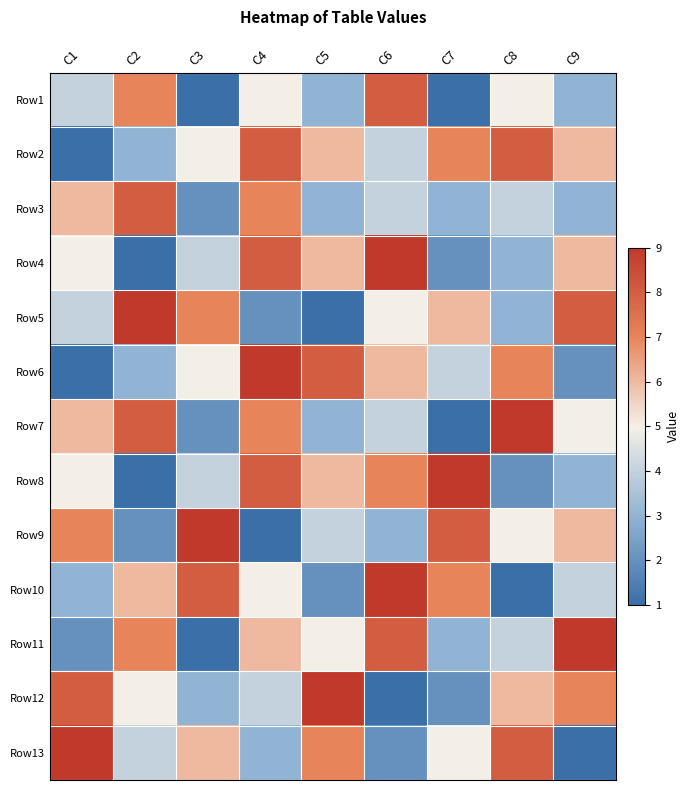

Reading right to left, extract all data points from this chart.

Row1: C9=3	C8=5	C7=1	C6=8	C5=3	C4=5	C3=1	C2=7	C1=4
Row2: C9=6	C8=8	C7=7	C6=4	C5=6	C4=8	C3=5	C2=3	C1=1
Row3: C9=3	C8=4	C7=3	C6=4	C5=3	C4=7	C3=2	C2=8	C1=6
Row4: C9=6	C8=3	C7=2	C6=9	C5=6	C4=8	C3=4	C2=1	C1=5
Row5: C9=8	C8=3	C7=6	C6=5	C5=1	C4=2	C3=7	C2=9	C1=4
Row6: C9=2	C8=7	C7=4	C6=6	C5=8	C4=9	C3=5	C2=3	C1=1
Row7: C9=5	C8=9	C7=1	C6=4	C5=3	C4=7	C3=2	C2=8	C1=6
Row8: C9=3	C8=2	C7=9	C6=7	C5=6	C4=8	C3=4	C2=1	C1=5
Row9: C9=6	C8=5	C7=8	C6=3	C5=4	C4=1	C3=9	C2=2	C1=7
Row10: C9=4	C8=1	C7=7	C6=9	C5=2	C4=5	C3=8	C2=6	C1=3
Row11: C9=9	C8=4	C7=3	C6=8	C5=5	C4=6	C3=1	C2=7	C1=2
Row12: C9=7	C8=6	C7=2	C6=1	C5=9	C4=4	C3=3	C2=5	C1=8
Row13: C9=1	C8=8	C7=5	C6=2	C5=7	C4=3	C3=6	C2=4	C1=9